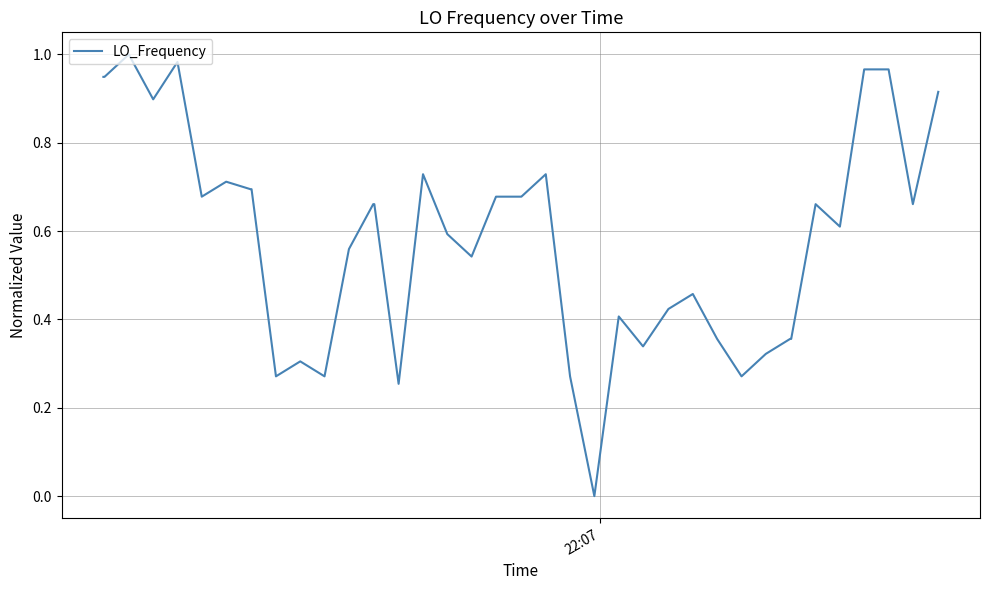

Does the chart display data point markers on the line(s)?

No